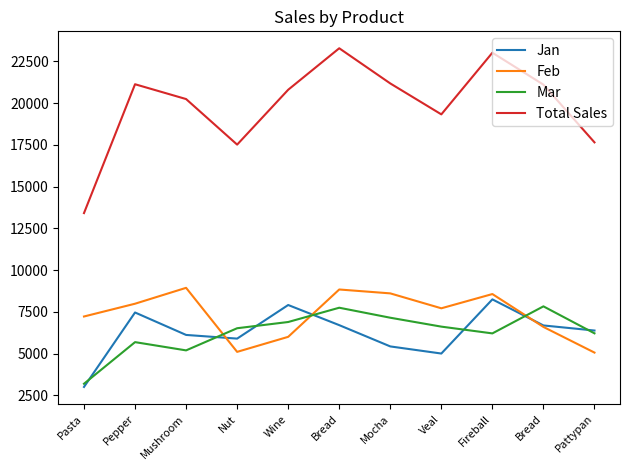

Which series has the largest range (max minus min)?

Total Sales